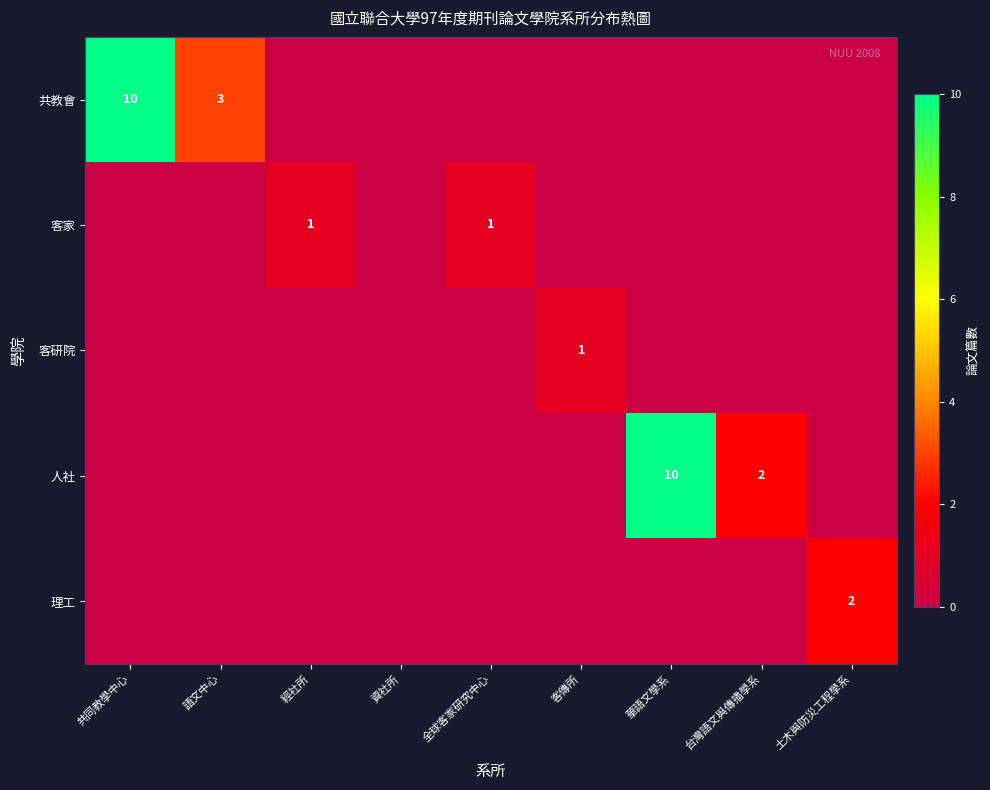

True or false: 共教會 has a value of 10 at 共同教學中心.

True